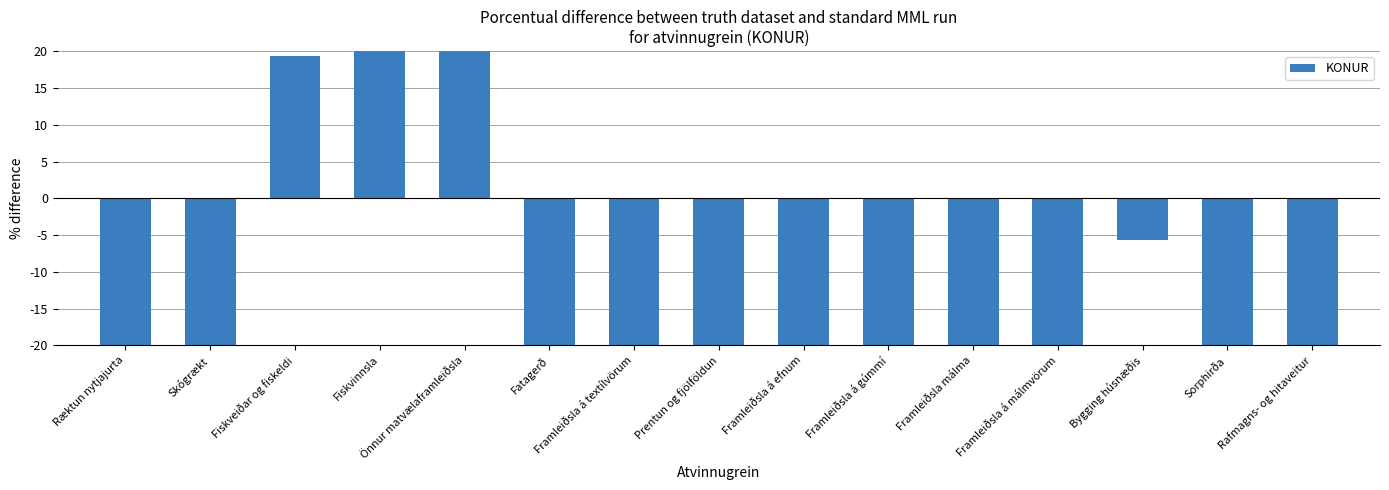

At which label does the data first exceed -75?

Ræktun nytjajurta